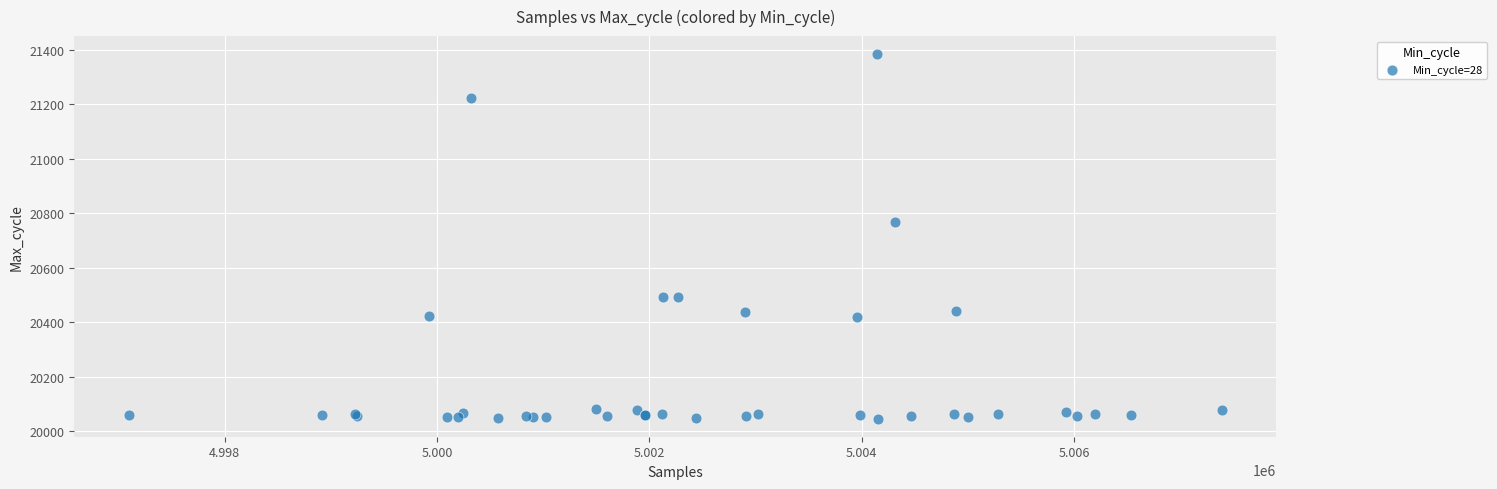

What Y value in the scatter plot is closest to 20715?

20768